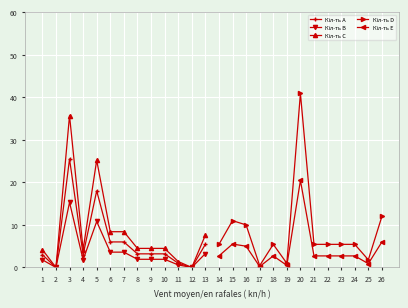

Which has a higher value, 2 or 5?

5